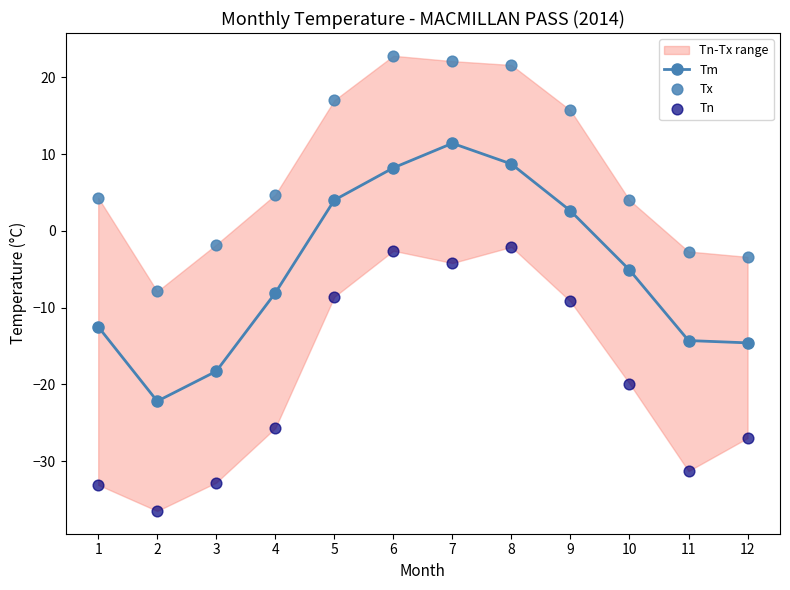

What is the total value across all series at 12?

-45.0